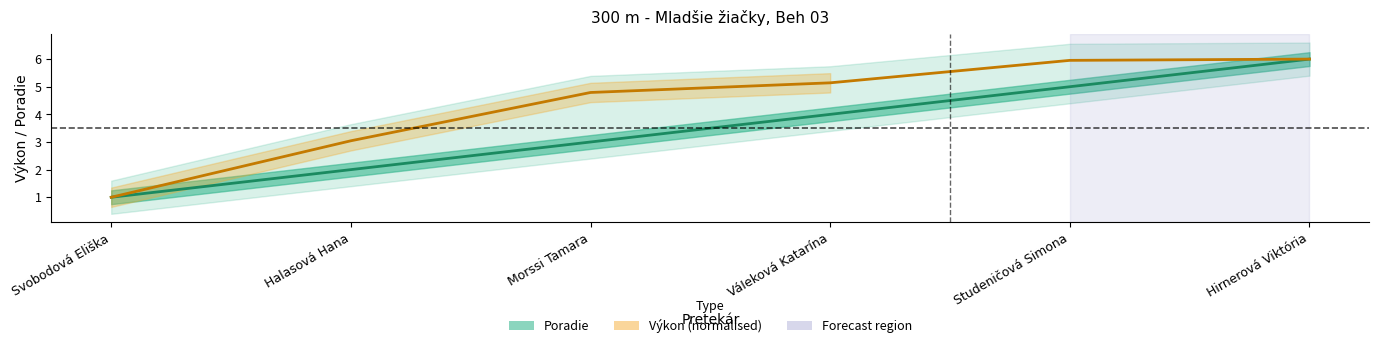

What is the sum of the Výkon (normalised) values at Morssi Tamara and Halasová Hana?

7.8